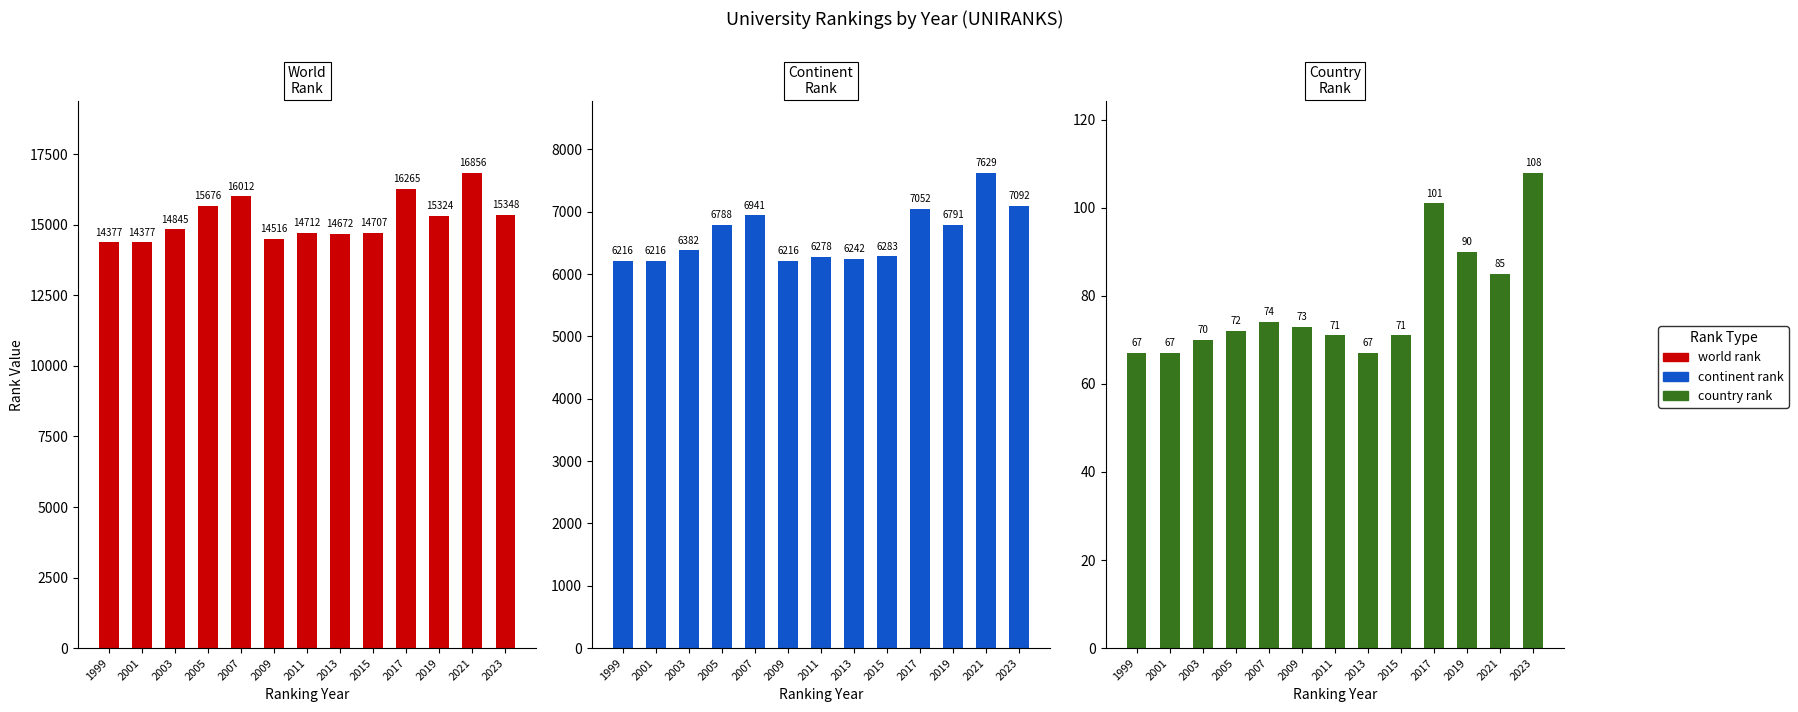

At 2021, list the series in order from largest to smallest.

world rank, continent rank, country rank